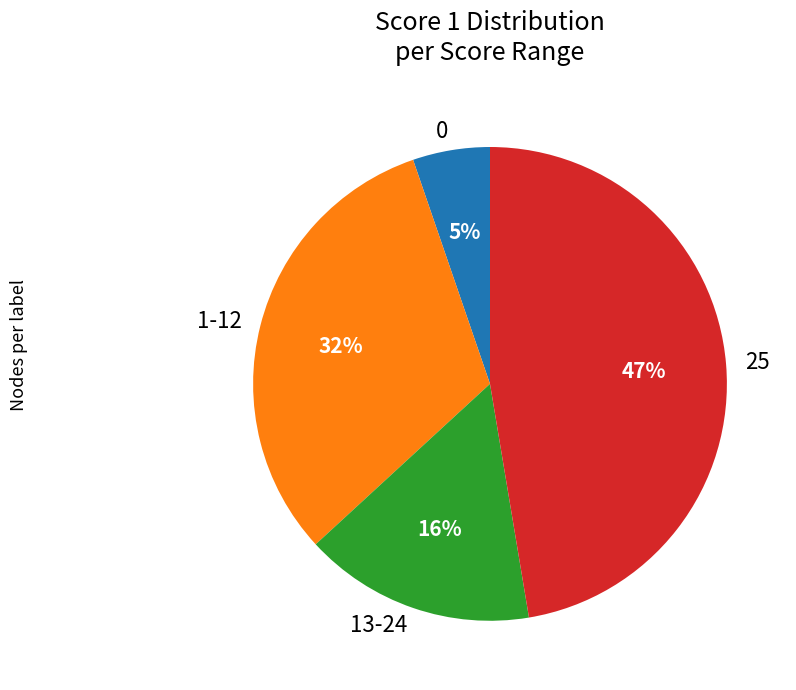

Combined, do 13-24 and 1-12 account for over 50%?

No